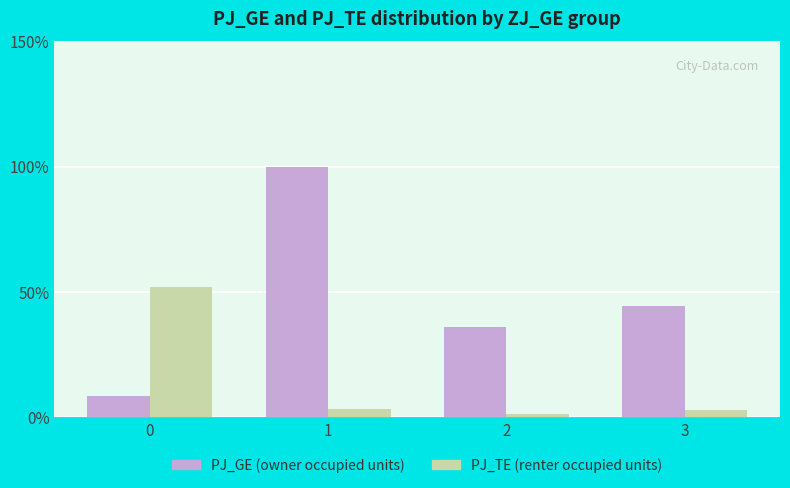

What is the difference between the highest and lowest values at 1?

96.5